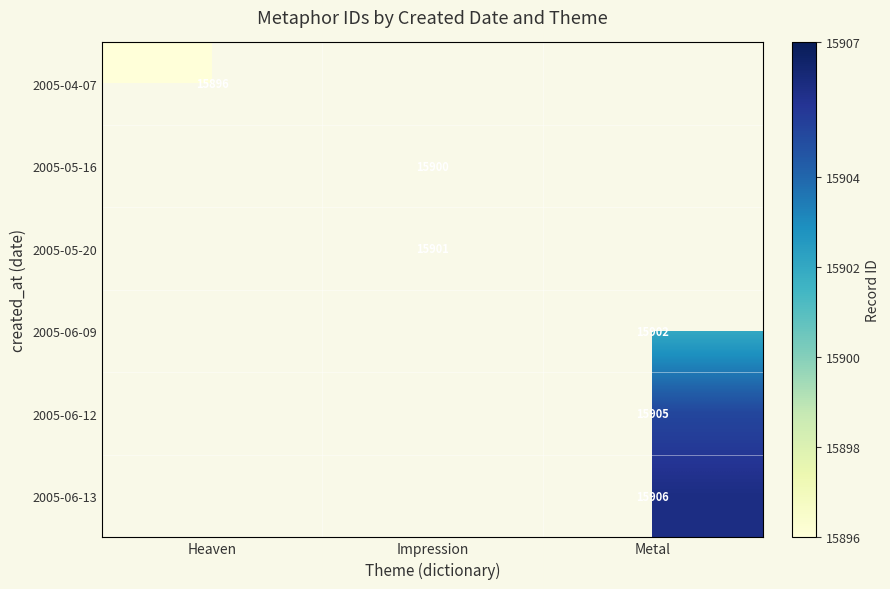

Is it true that 2005-06-09 equals 7908 at Metal?

False